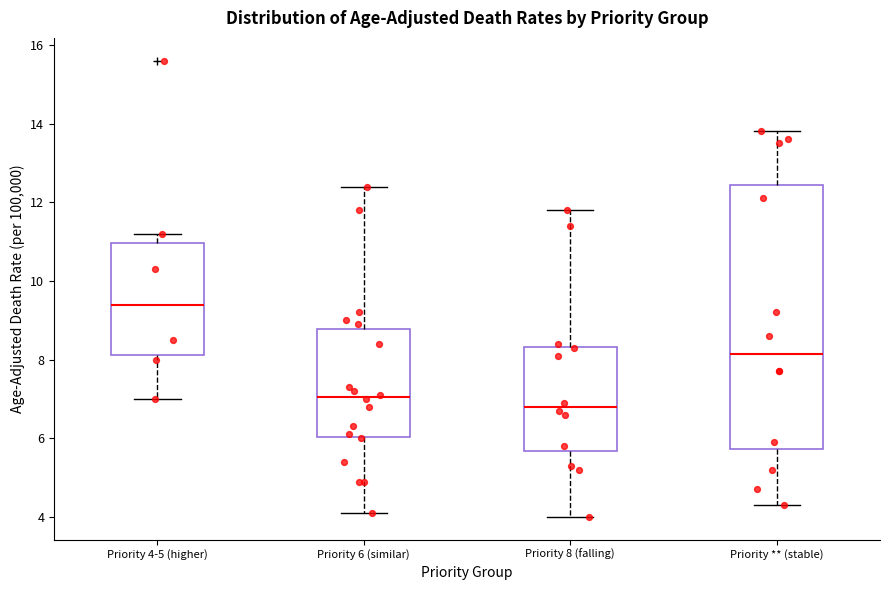

Comparing the boxes themselves (not the whiskers), which one is the tallest?

Priority ** (stable)